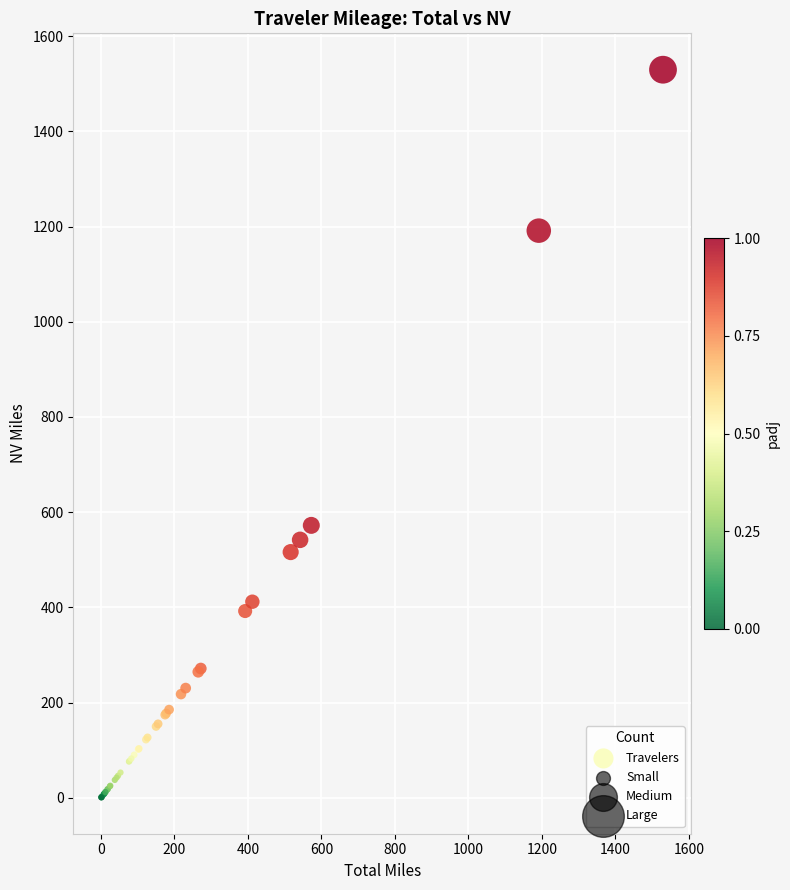

What Y value in the scatter plot is closest to 765?

572.3